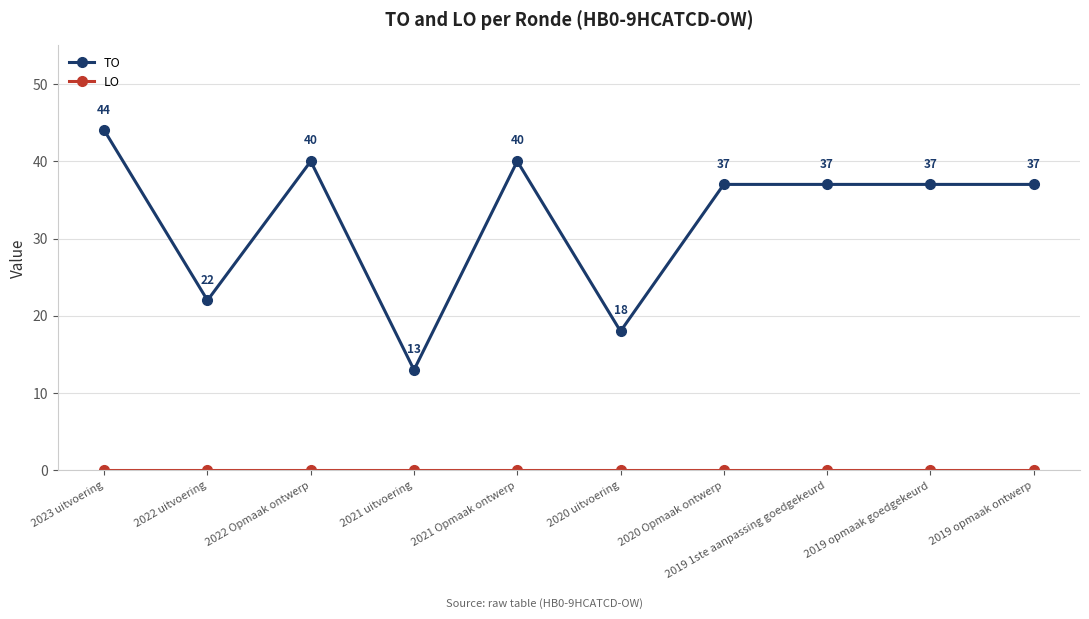

How many lines are shown in the chart?

2